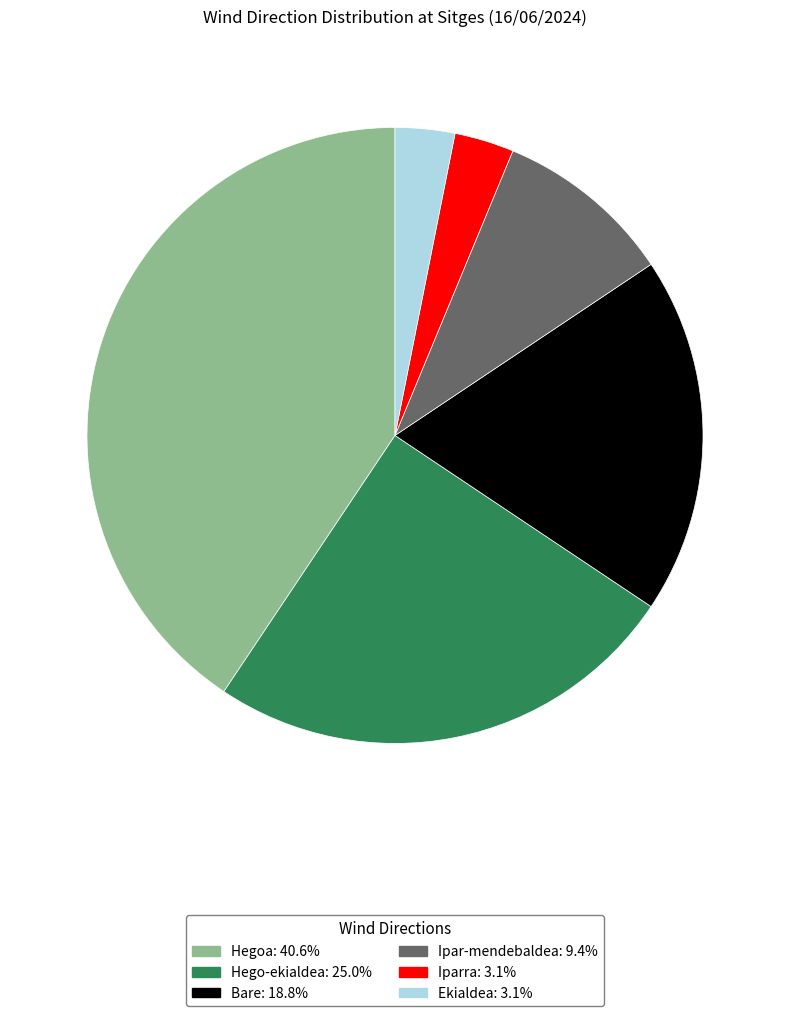

Is there a majority slice in this chart?

No